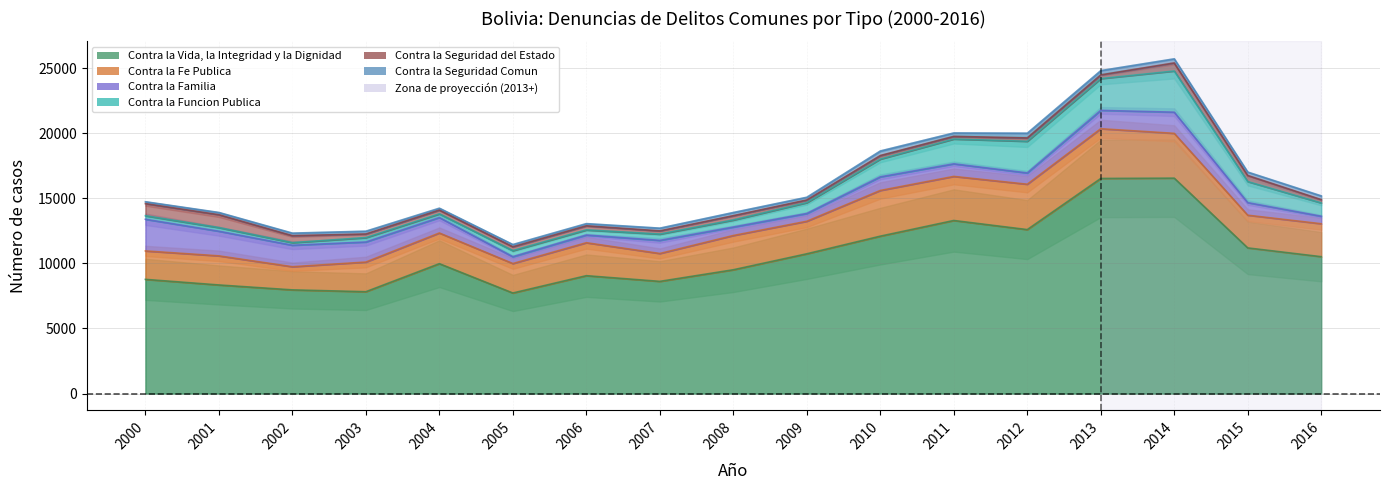

List the labels in order of Contra la Seguridad Comun value, largest first.

2012, 2010, 2013, 2014, 2016, 2011, 2015, 2008, 2003, 2007, 2009, 2002, 2001, 2005, 2006, 2000, 2004